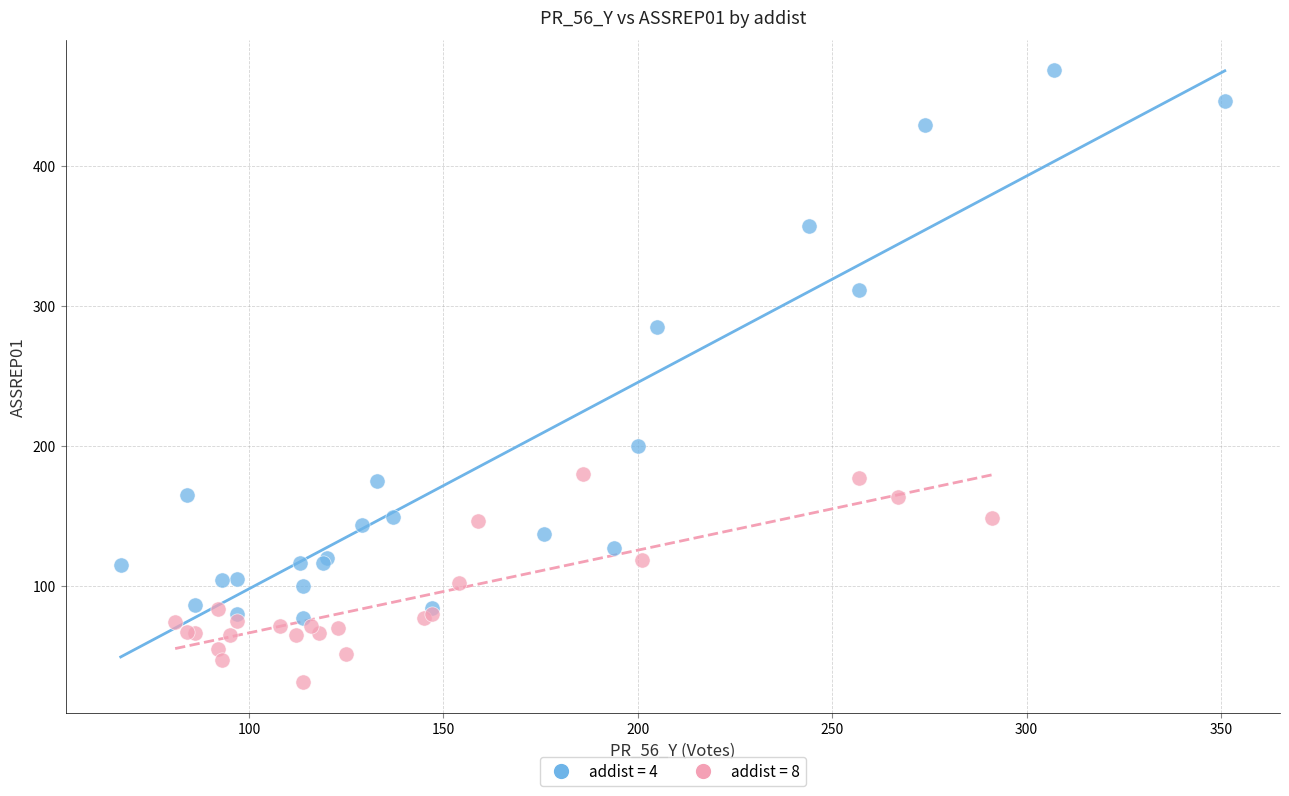

Which series reaches the minimum Y coordinate?

addist = 8